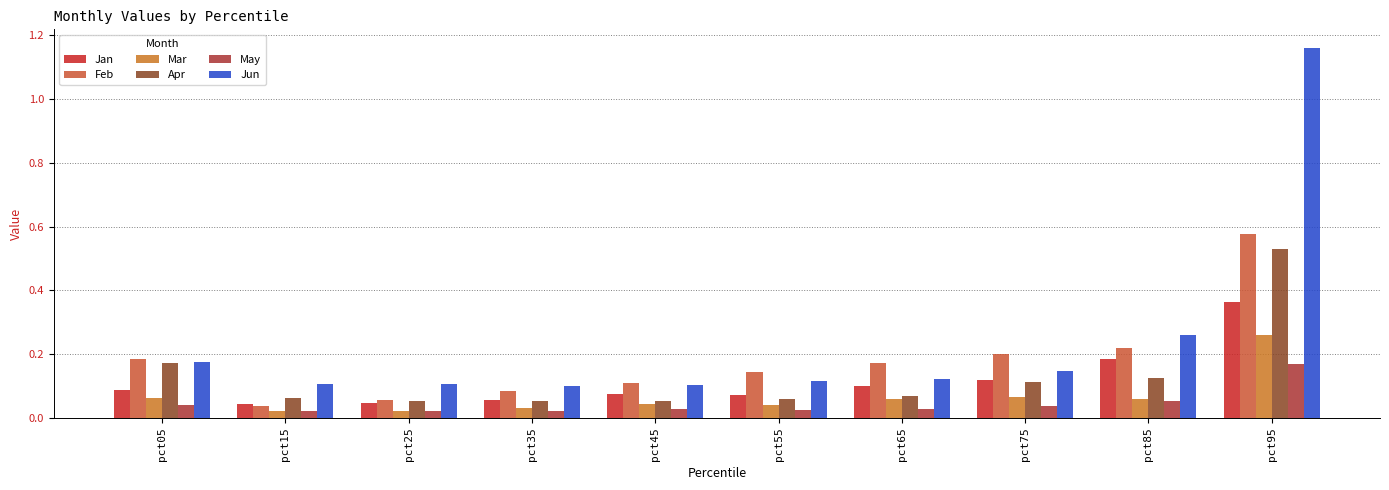

Reading left to right, list all the values displayed in this chart.

Jan: pct05=0.1	pct15=0.0	pct25=0.0	pct35=0.1	pct45=0.1	pct55=0.1	pct65=0.1	pct75=0.1	pct85=0.2	pct95=0.4
Feb: pct05=0.2	pct15=0.0	pct25=0.1	pct35=0.1	pct45=0.1	pct55=0.1	pct65=0.2	pct75=0.2	pct85=0.2	pct95=0.6
Mar: pct05=0.1	pct15=0.0	pct25=0.0	pct35=0.0	pct45=0.0	pct55=0.0	pct65=0.1	pct75=0.1	pct85=0.1	pct95=0.3
Apr: pct05=0.2	pct15=0.1	pct25=0.1	pct35=0.1	pct45=0.1	pct55=0.1	pct65=0.1	pct75=0.1	pct85=0.1	pct95=0.5
May: pct05=0.0	pct15=0.0	pct25=0.0	pct35=0.0	pct45=0.0	pct55=0.0	pct65=0.0	pct75=0.0	pct85=0.1	pct95=0.2
Jun: pct05=0.2	pct15=0.1	pct25=0.1	pct35=0.1	pct45=0.1	pct55=0.1	pct65=0.1	pct75=0.1	pct85=0.3	pct95=1.2